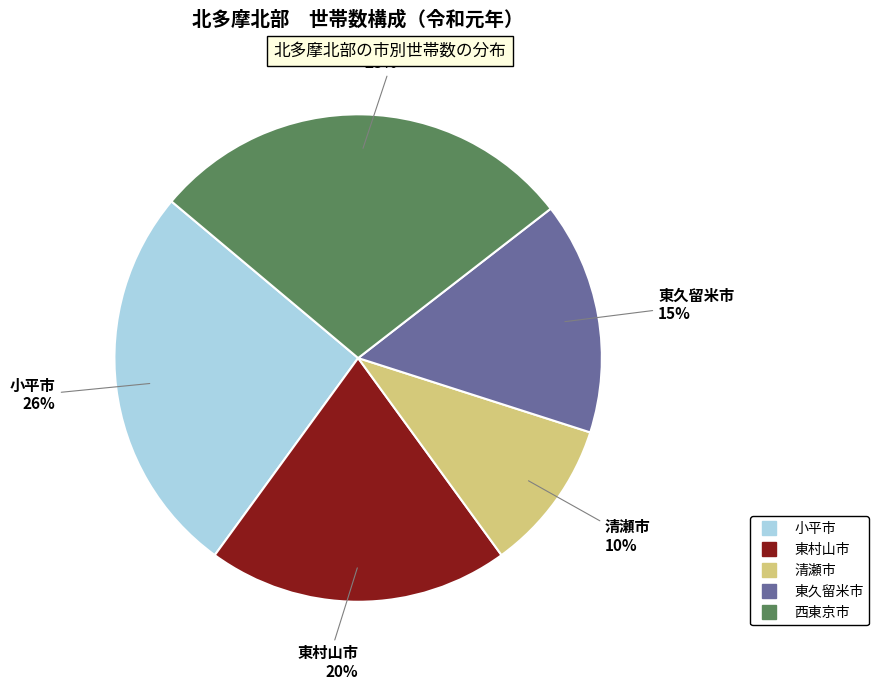

Is there any slice that represents more than half of the pie?

No